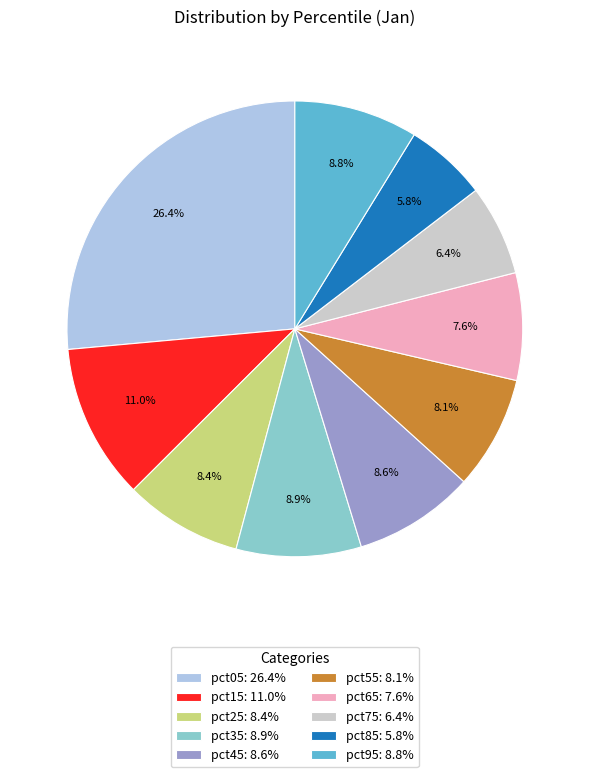

The pct95 slice represents 2% of the pie. True or false?

False